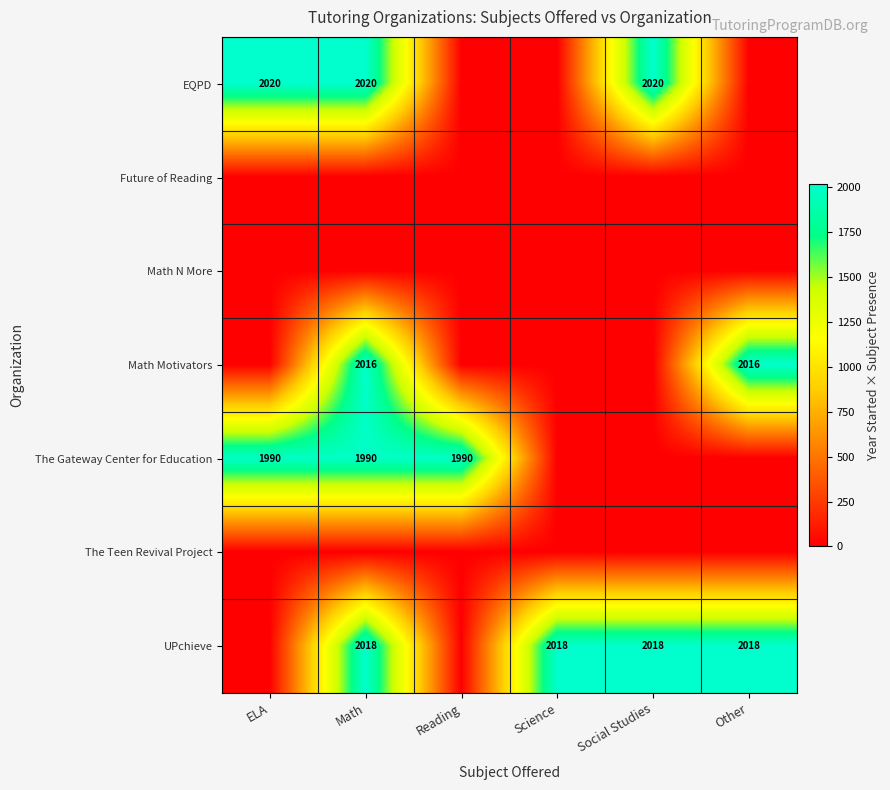

Which category has the highest value across all series?

ELA